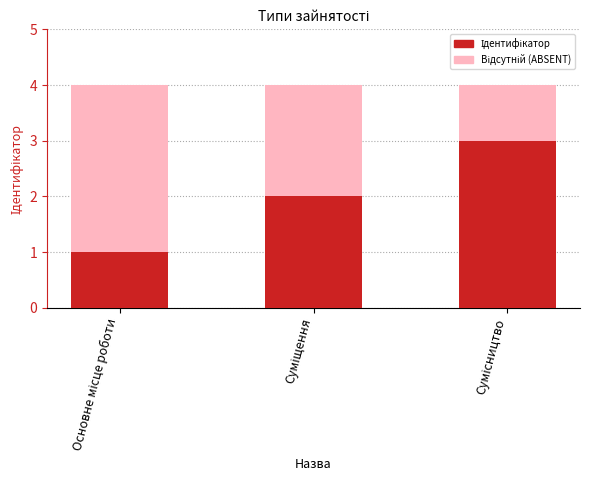

What is the minimum value shown in the chart?

1